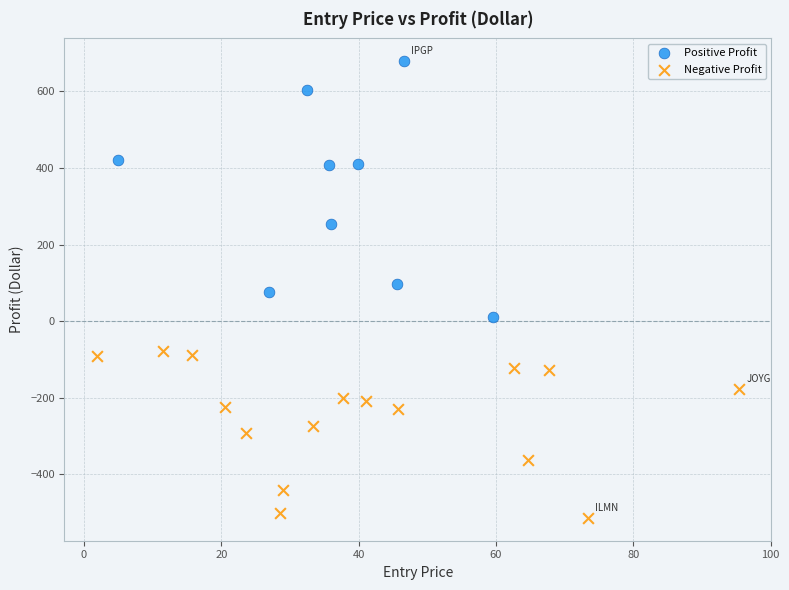

Which series has the widest spread of Y values?

Positive Profit